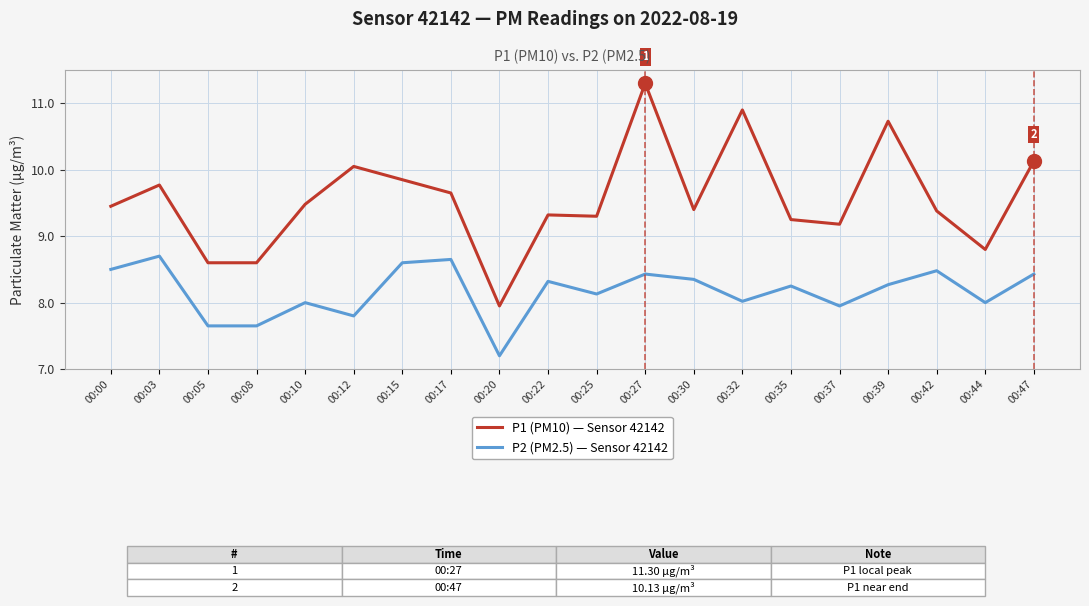

Which category has the lowest value across all series?

00:20